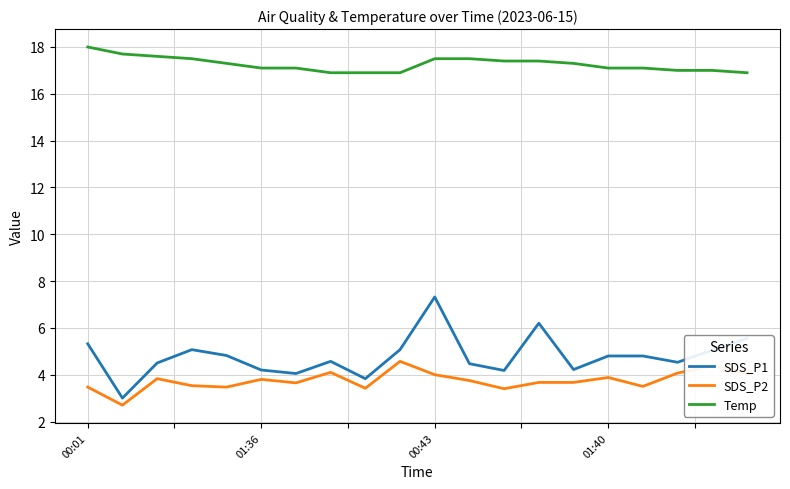

What is the difference between the second highest and minimum values in the SDS_P1 series?

3.2